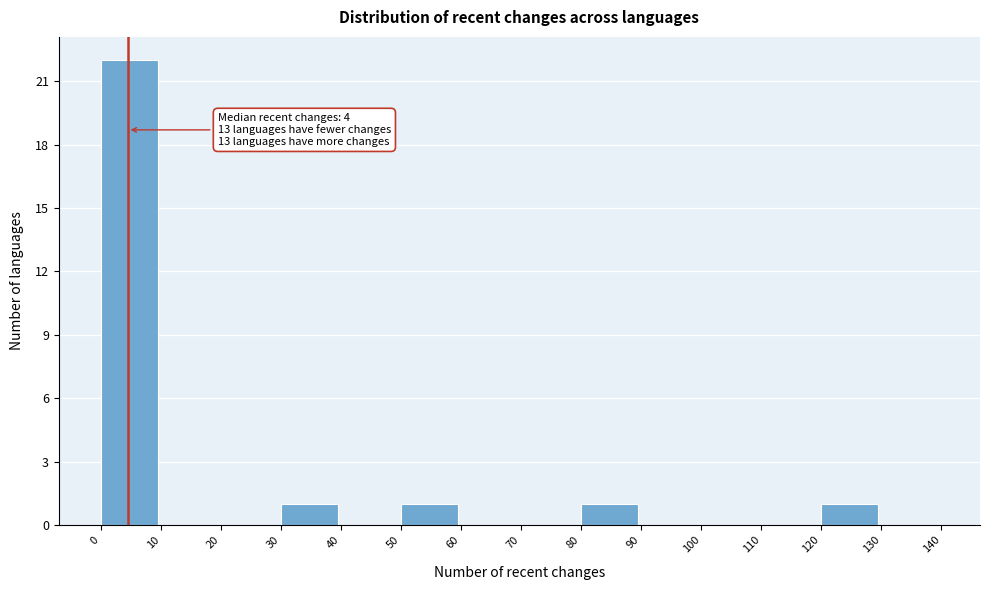

Over which range of the x-axis is the bar tallest?

0 to 10